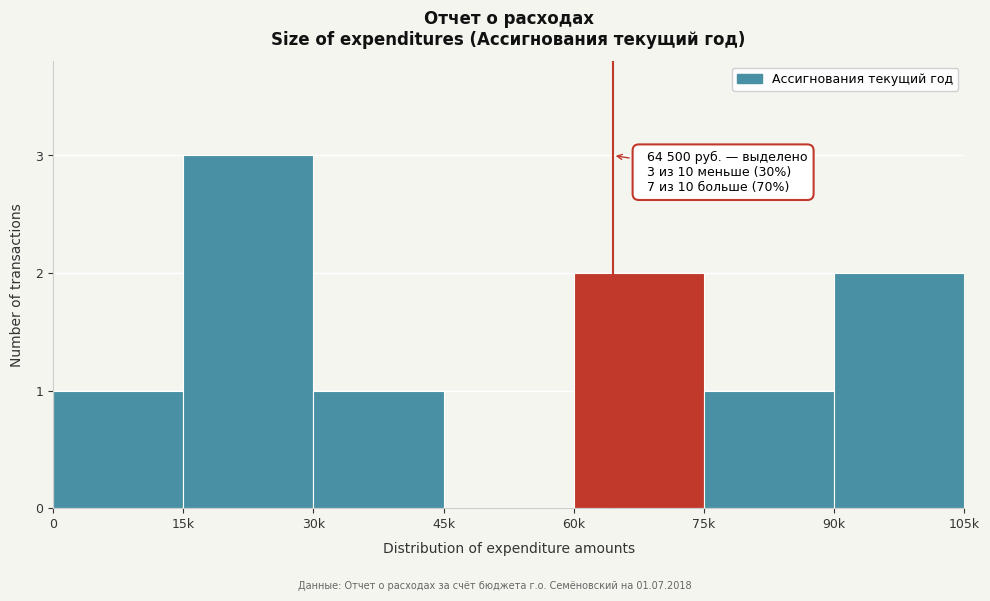

Reading left to right, extract all data points from this chart.

0=1	15k=3	30k=1	45k=0	60k=2	75k=1	90k=2